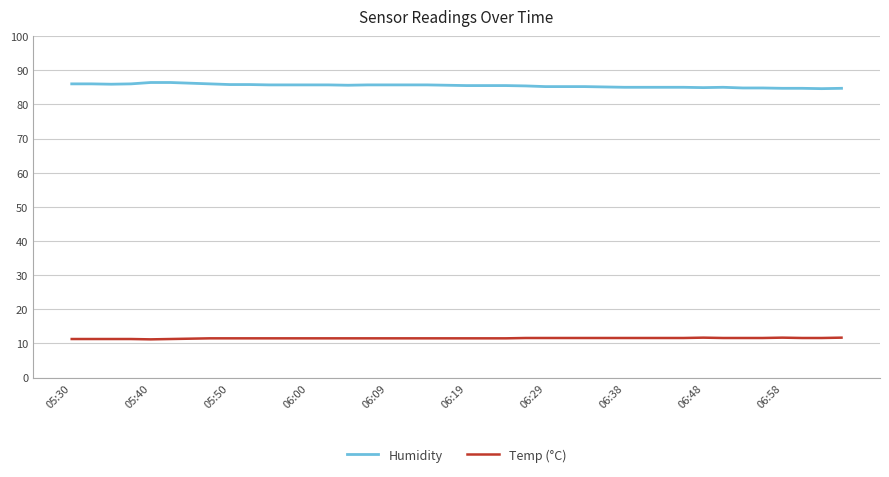

What is the smallest value displayed?

11.2